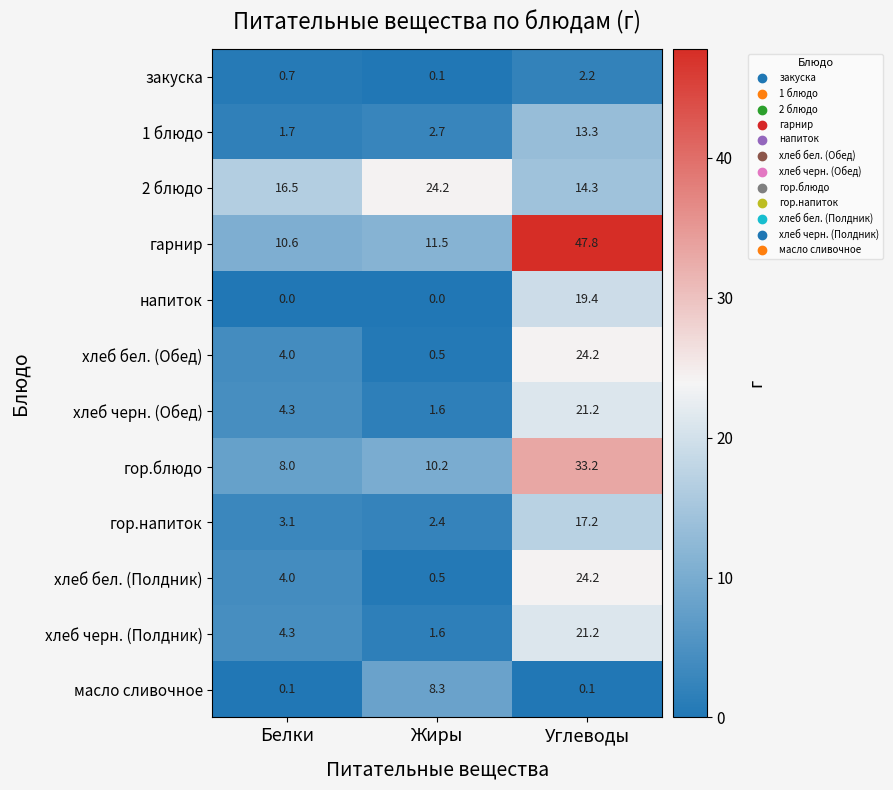

Which series has the widest spread of values?

гарнир